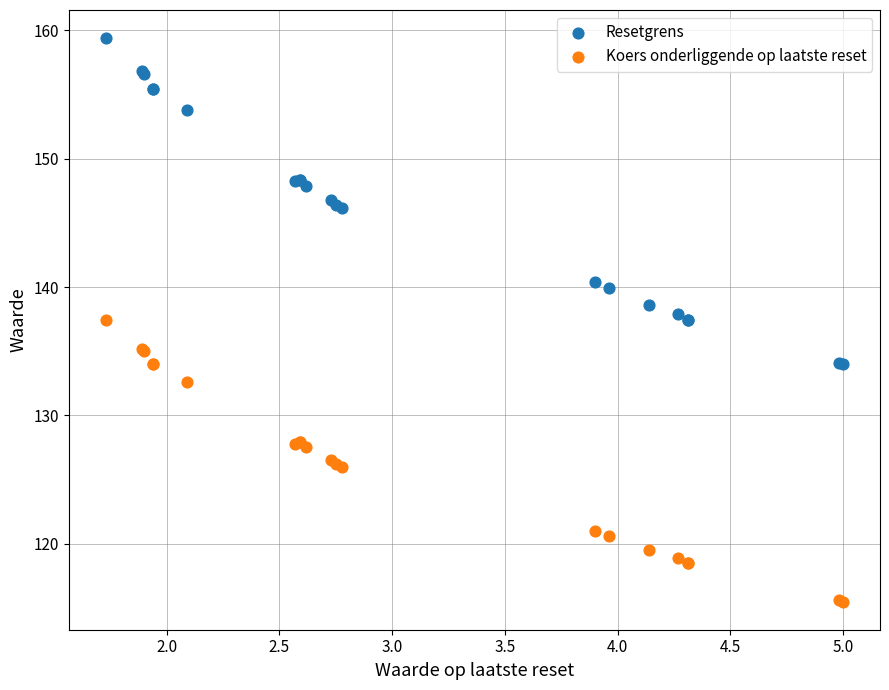

Which series reaches the minimum Y coordinate?

Koers onderliggende op laatste reset